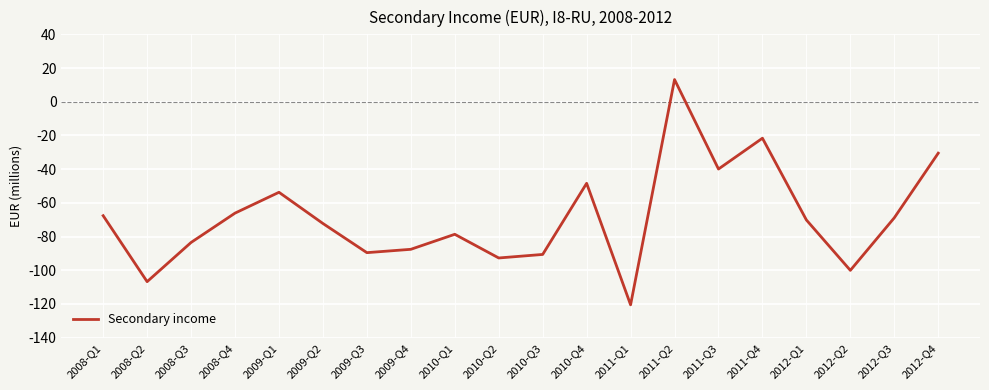

The chart shows a value of -30.5 at 2012-Q4. True or false?

True